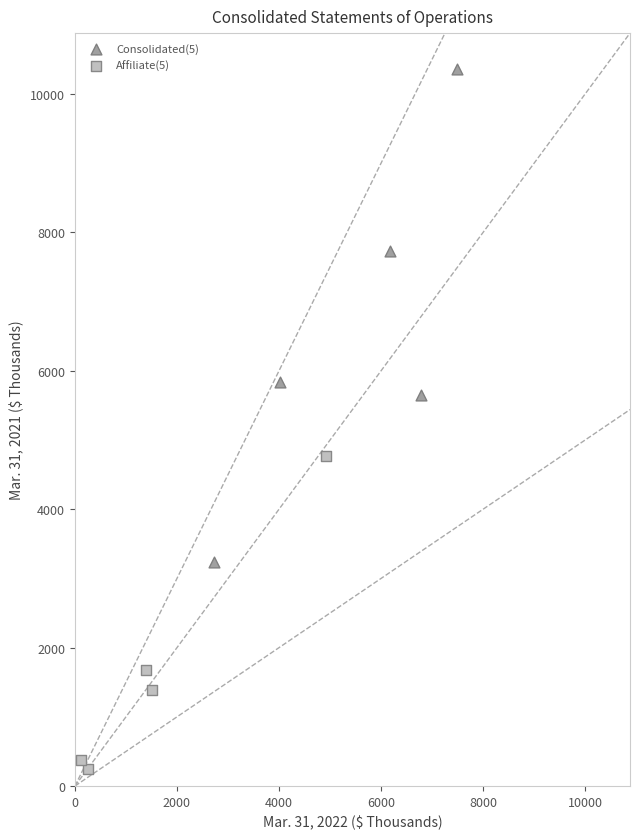

Which series has the widest spread of Y values?

Consolidated(5)